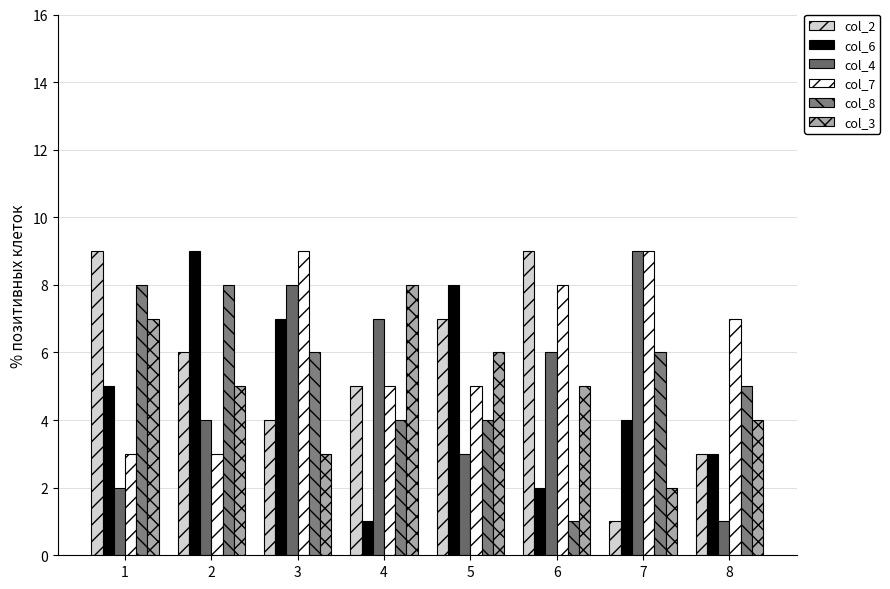

The col_3 series shows 7 at 6. True or false?

False